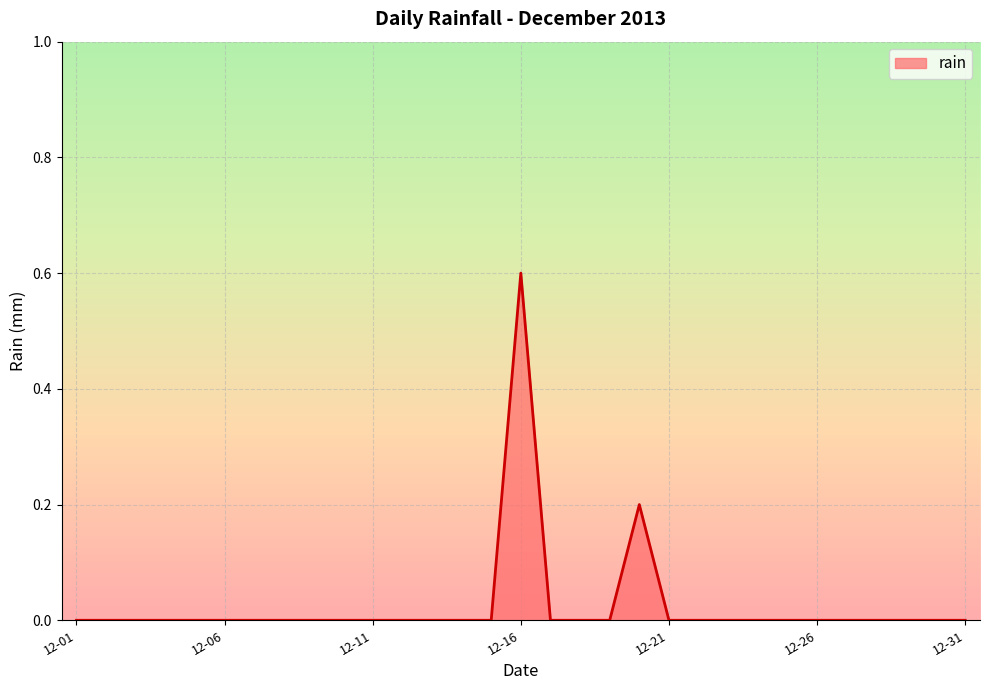

What is the maximum value shown in the chart?

0.6